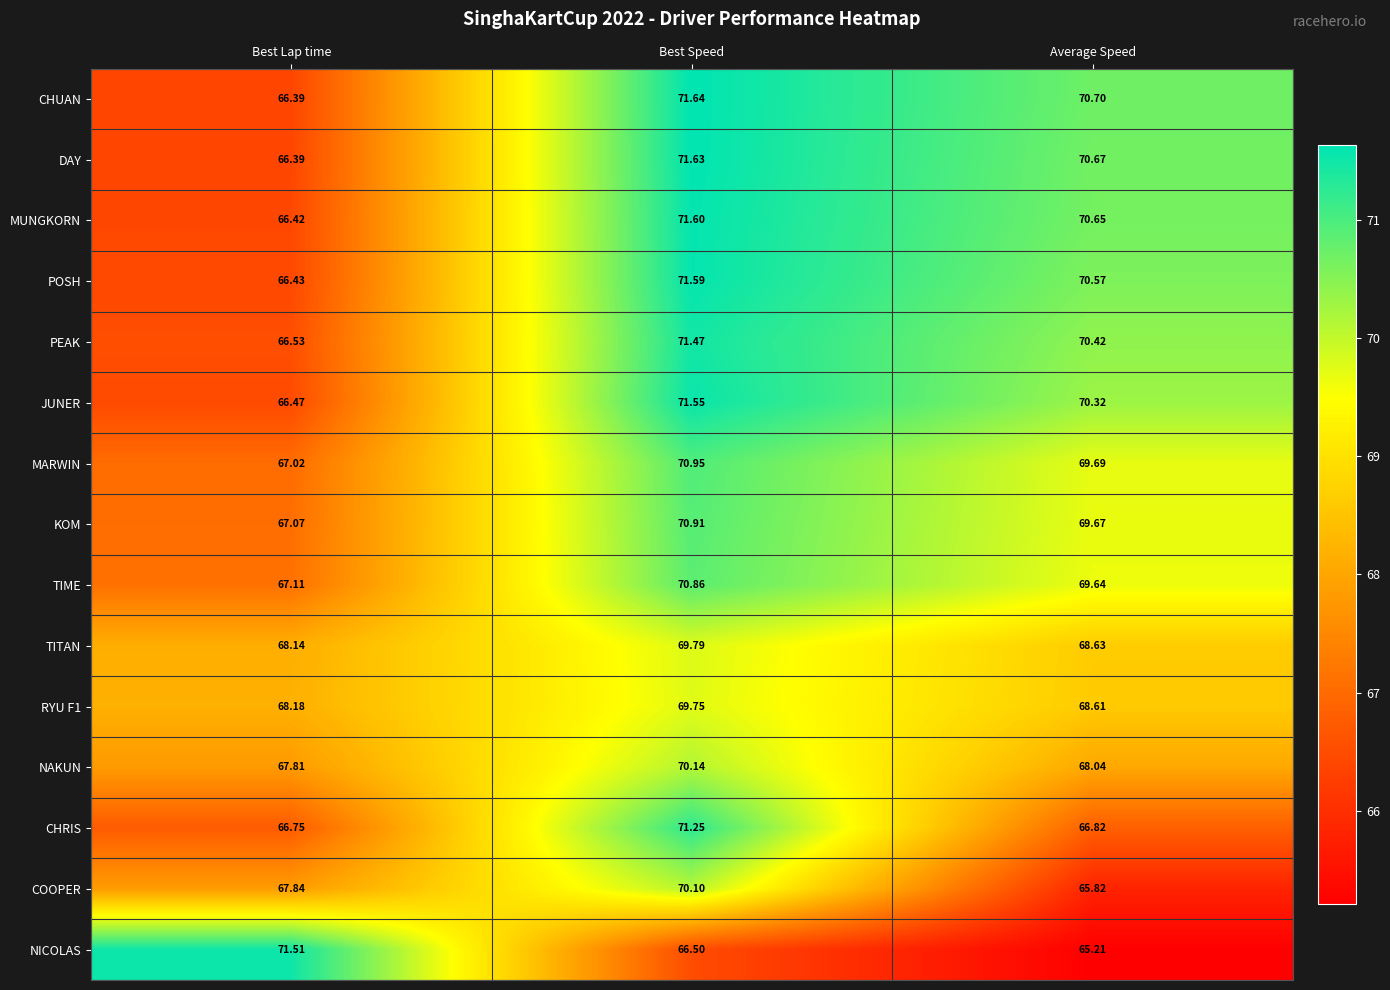

How many distinct data groups are displayed?

15